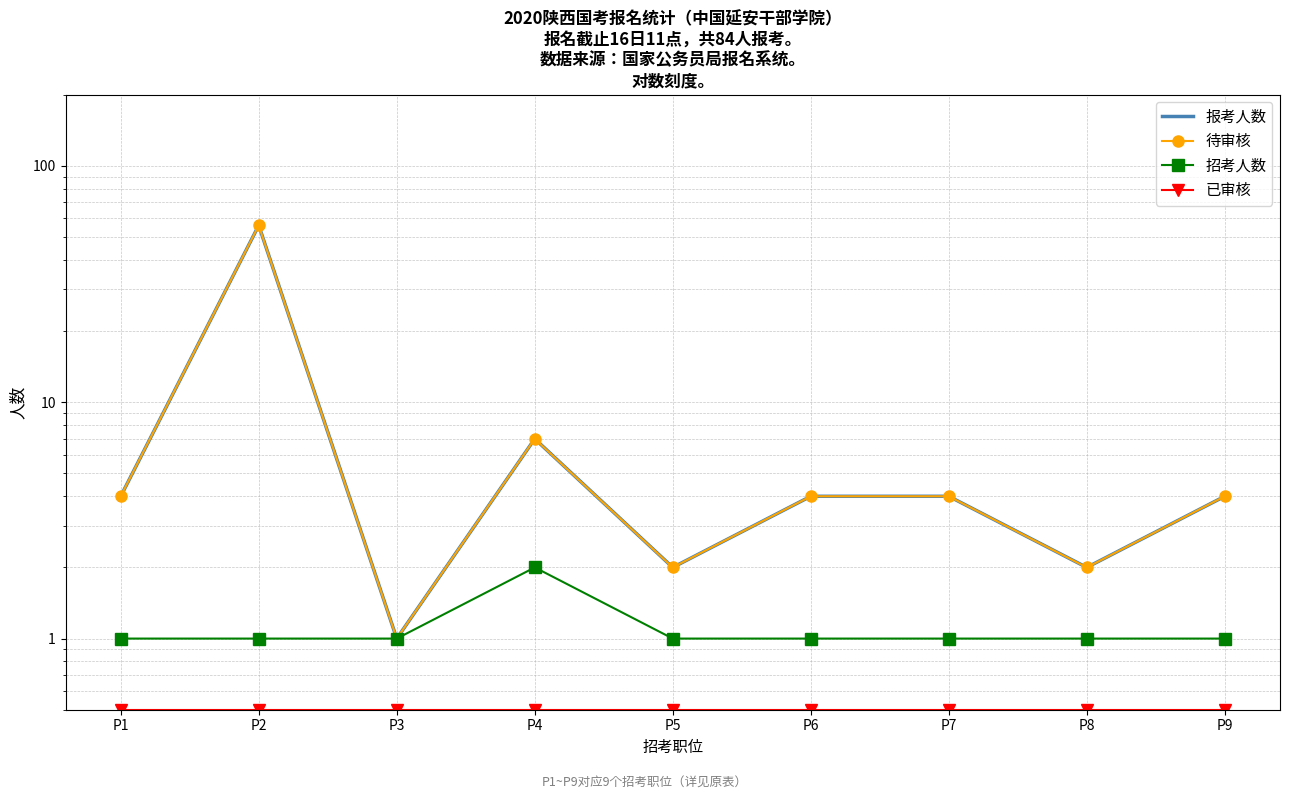

What is the maximum value shown in the chart?

56.0